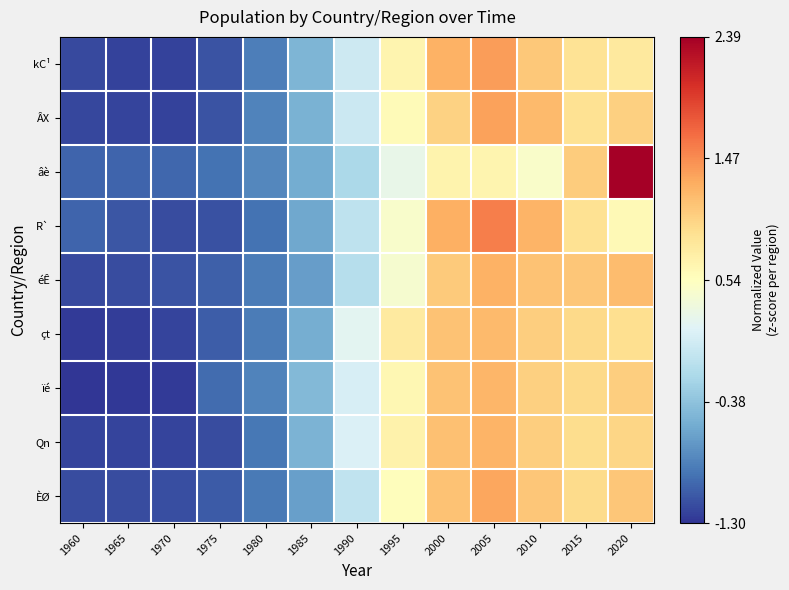

What is the total value across all series at 2000?

9.8